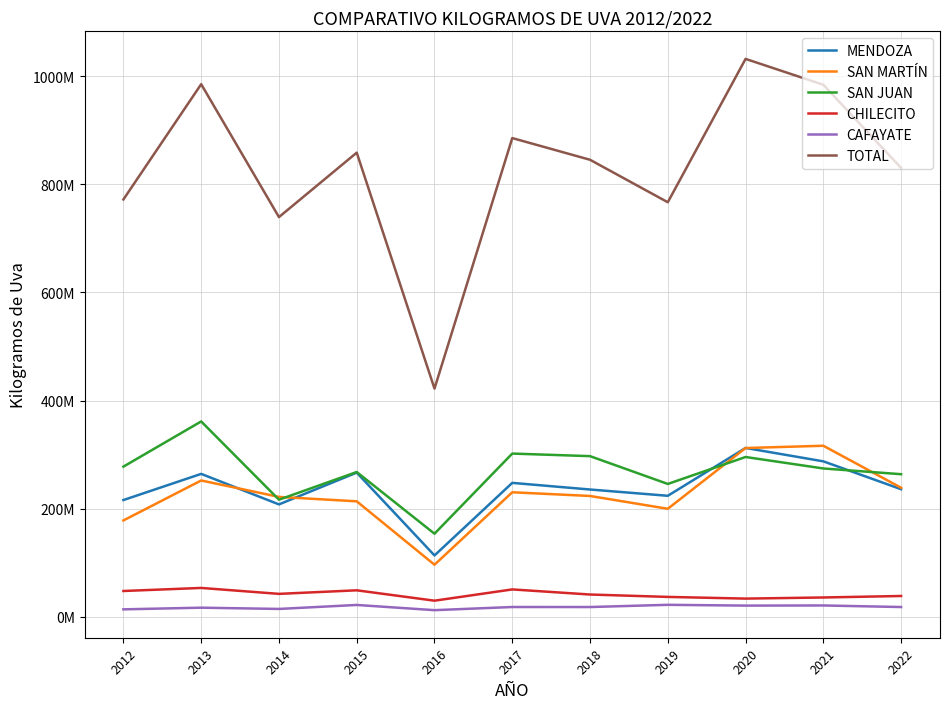

The value of CAFAYATE at 2012 is 3794469. True or false?

False